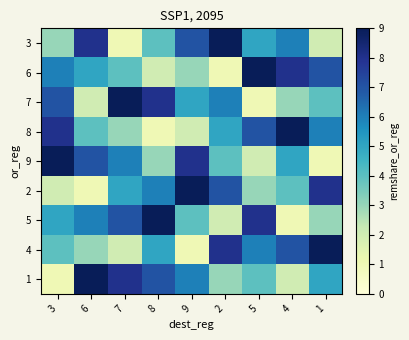

What is the difference between the highest and lowest values at 4?

8